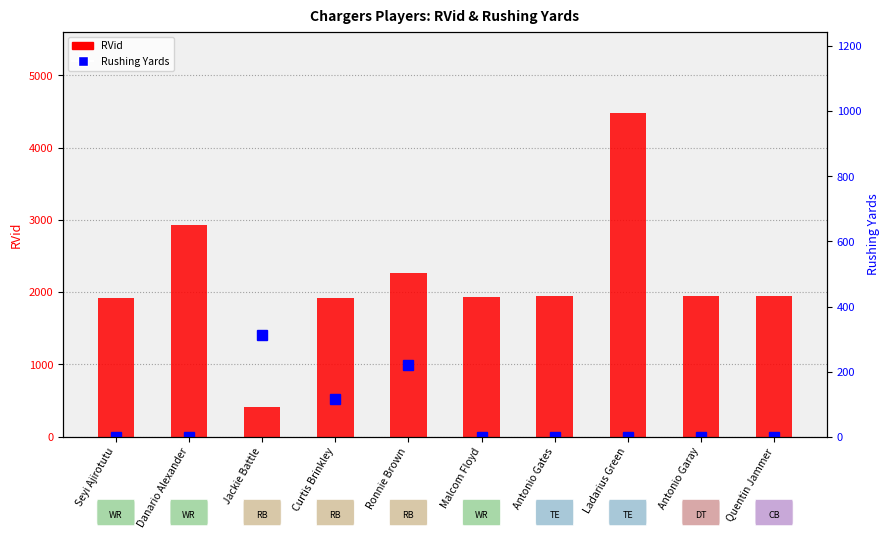

What is the difference between the maximum and minimum values in the Rushing Yards series?

311